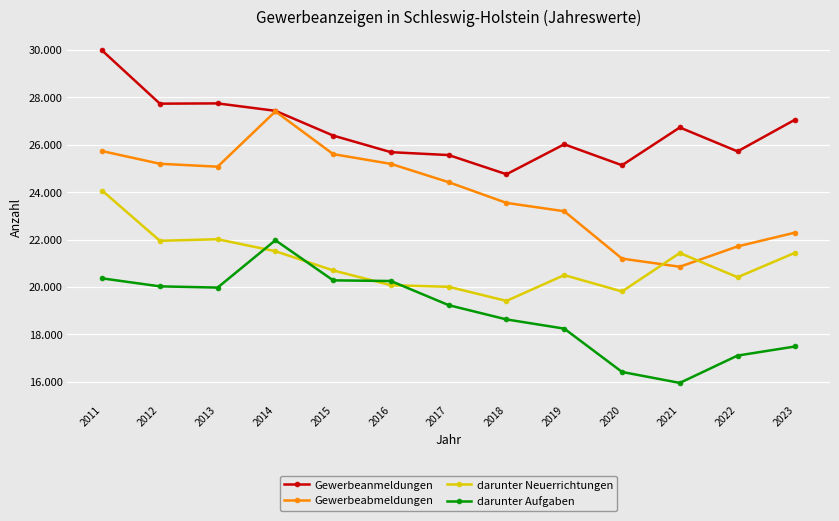

True or false: darunter Aufgaben and Gewerbeabmeldungen intersect in this chart.

False